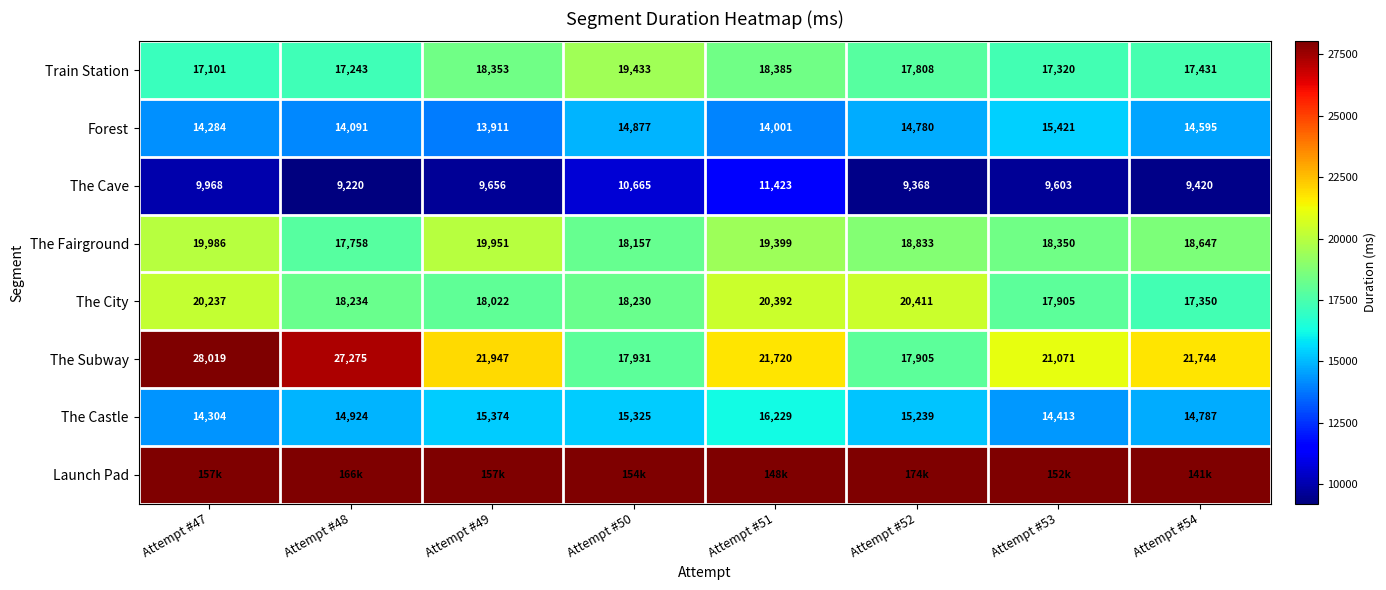

How many data points in The Subway are less than 21744?

4